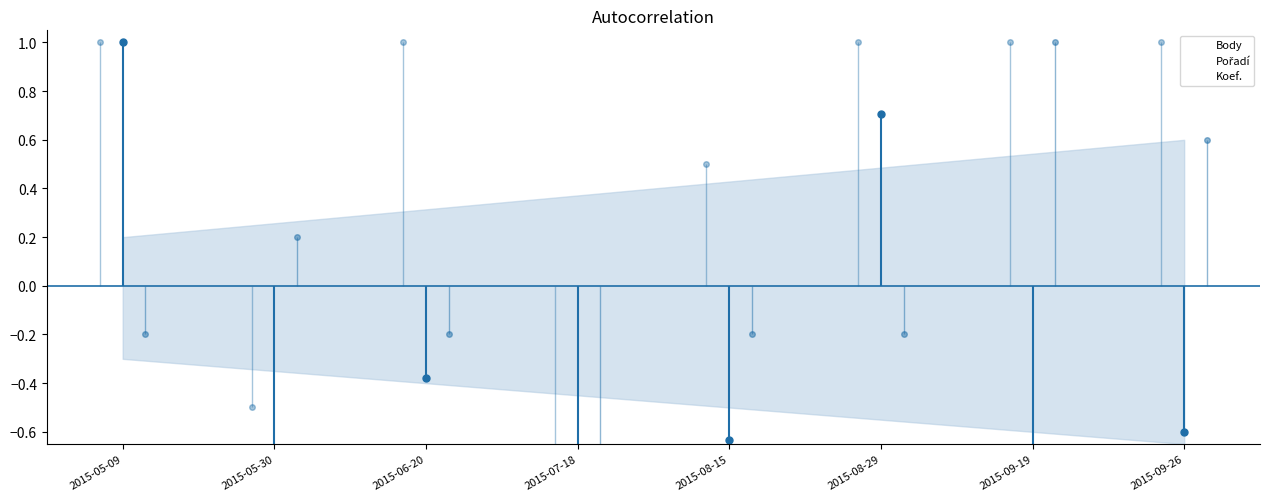

True or false: Body has a value of -1.0 at 2015-08-15.

False